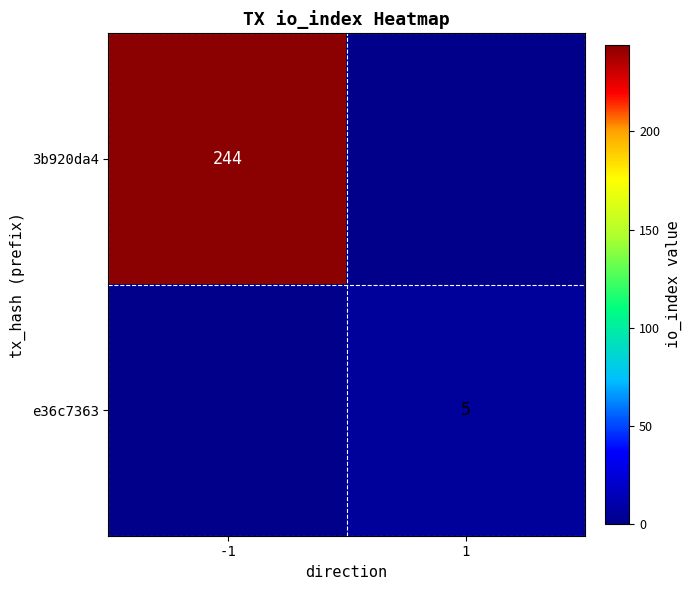

True or false: 3b920da4 has a value of 162 at -1.

False